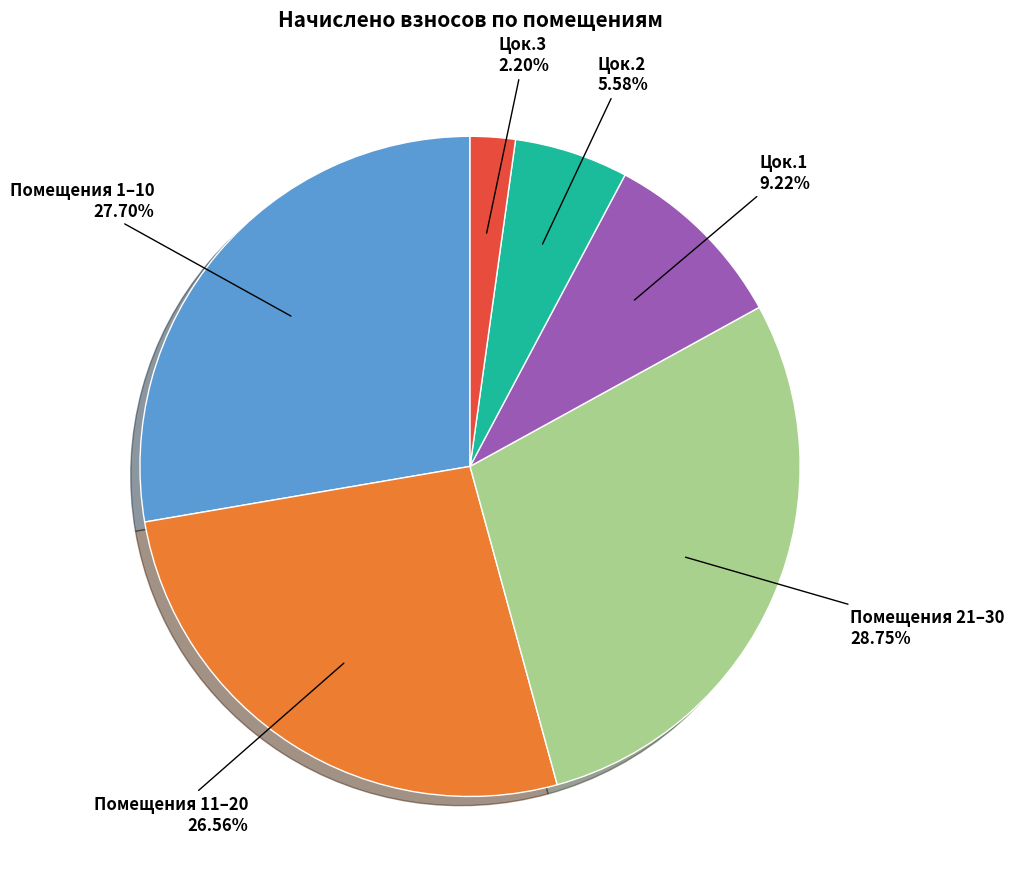

Does any single category account for the majority?

No